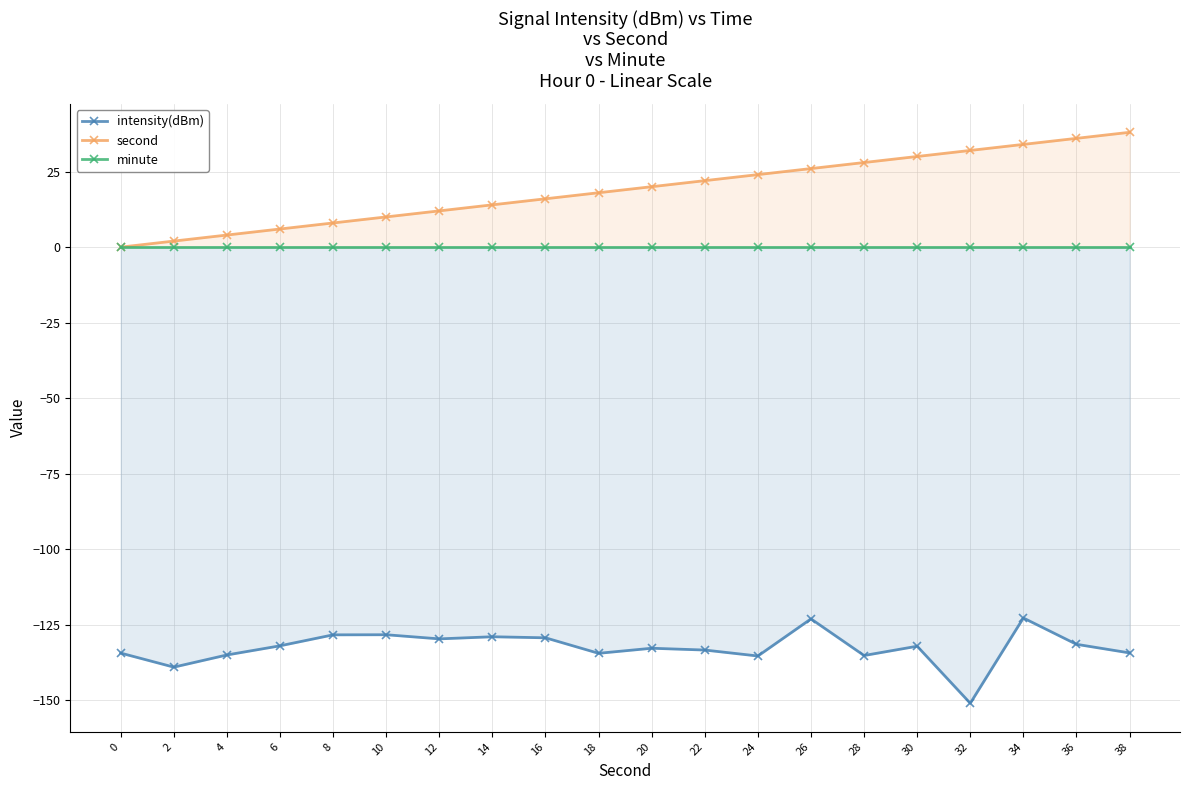

What is the smallest value displayed?

-151.0